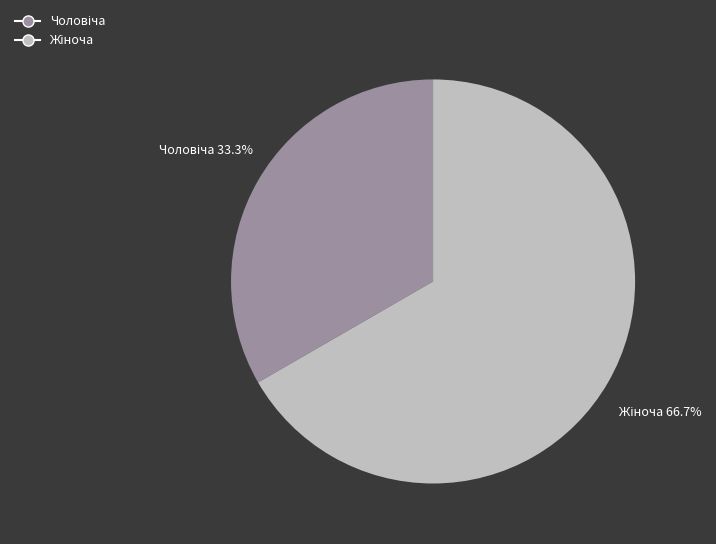

Is there any slice that represents more than half of the pie?

Yes